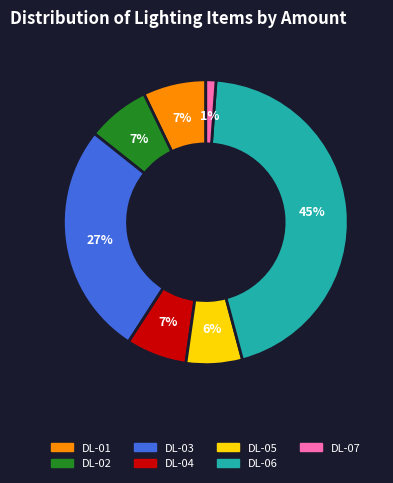

True or false: DL-02 accounts for 20% of the total.

False